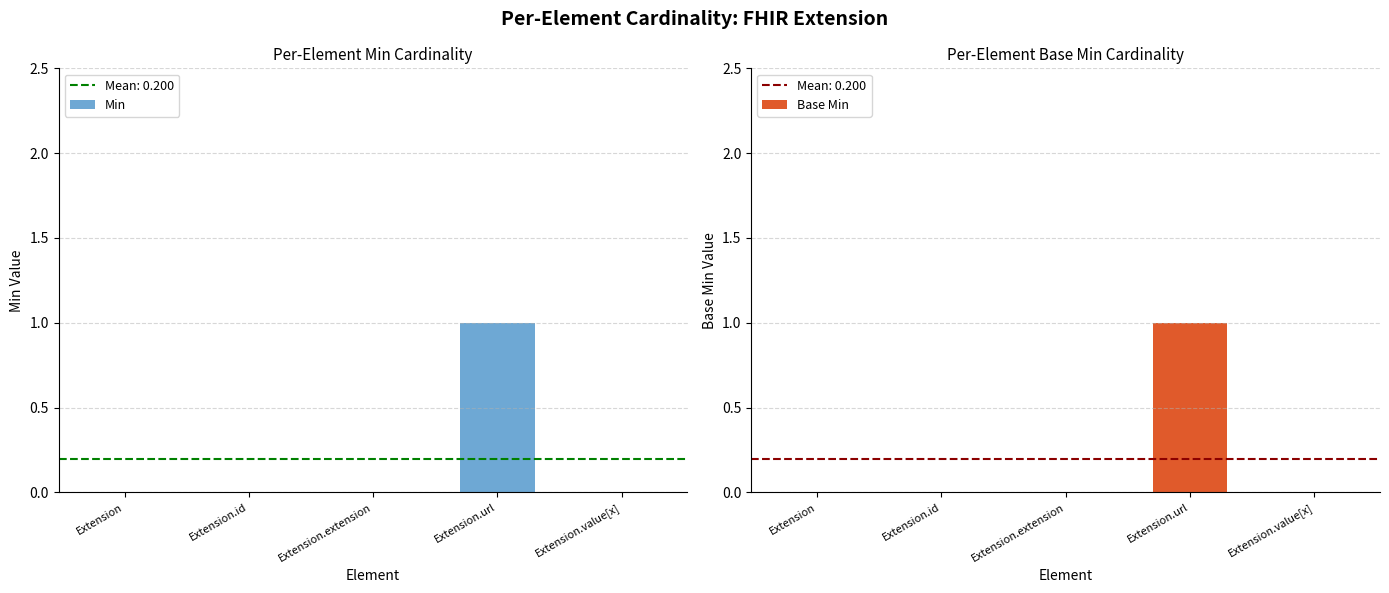

The value of Min at Extension is -1. True or false?

False